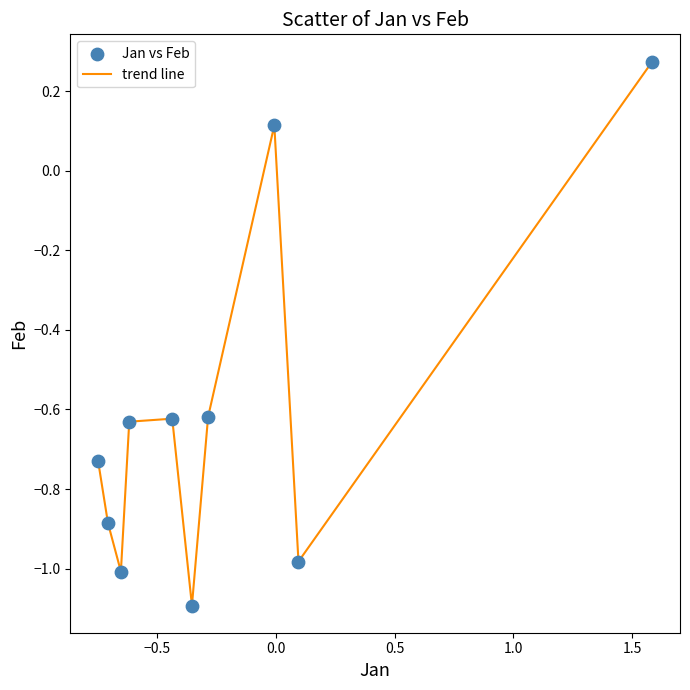

What is the minimum value shown in the chart?

-1.1